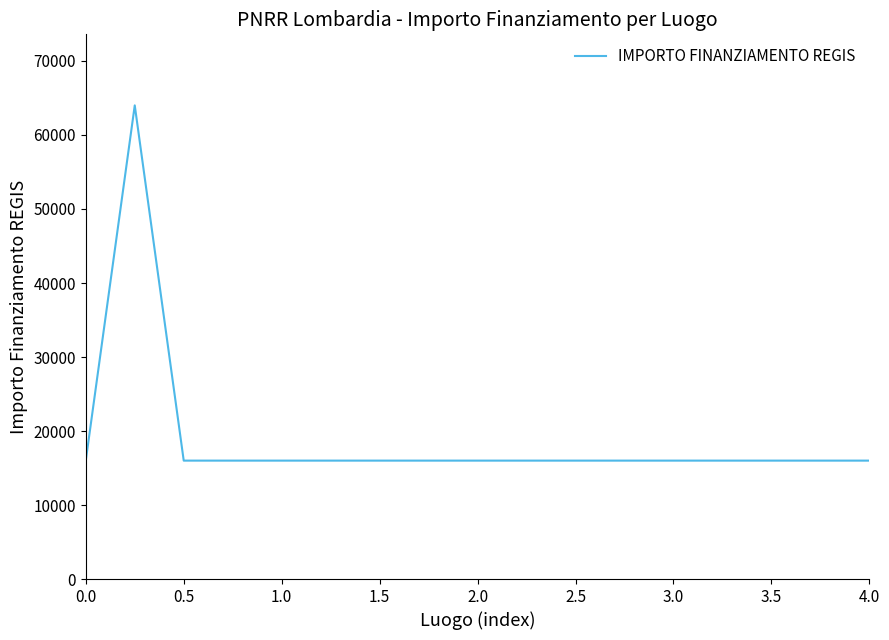

Reading left to right, transcribe all the data shown in this chart.

16000	64000	16000	16000	16000	16000	16000	16000	16000	16000	16000	16000	16000	16000	16000	16000	16000